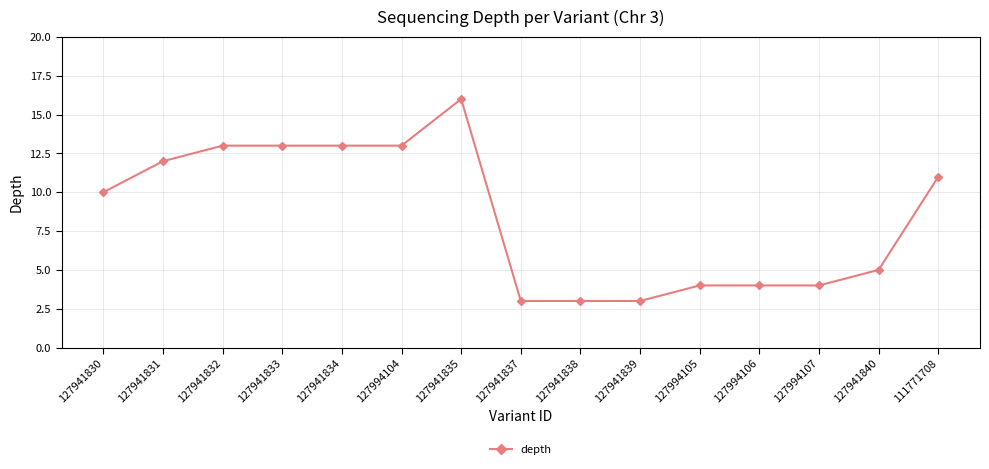

What is the sum of the values at 127994104 and 127941839?

16